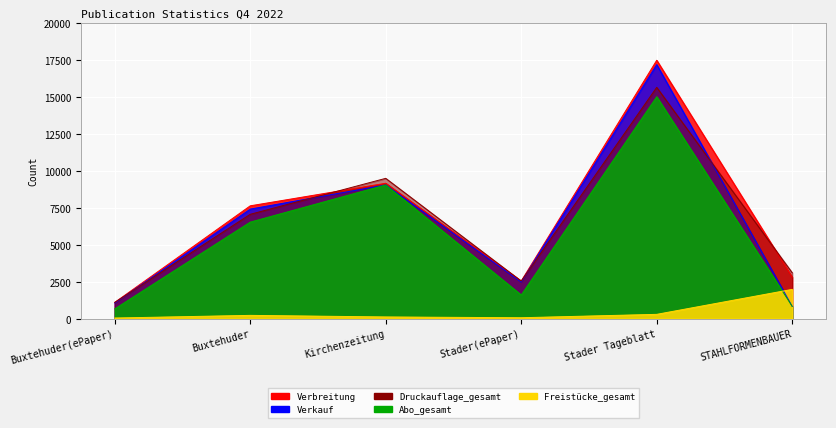

Reading right to left, list all the values displayed in this chart.

Verbreitung: 2806	17459	2540	9149	7624	1097
Verkauf: 829	17169	2479	9035	7403	1056
Druckauflage_gesamt: 3100	15629	2540	9481	7050	1097
Abo_gesamt: 829	14996	1599	9035	6523	661
Freistücke_gesamt: 1977	290	61	114	221	41